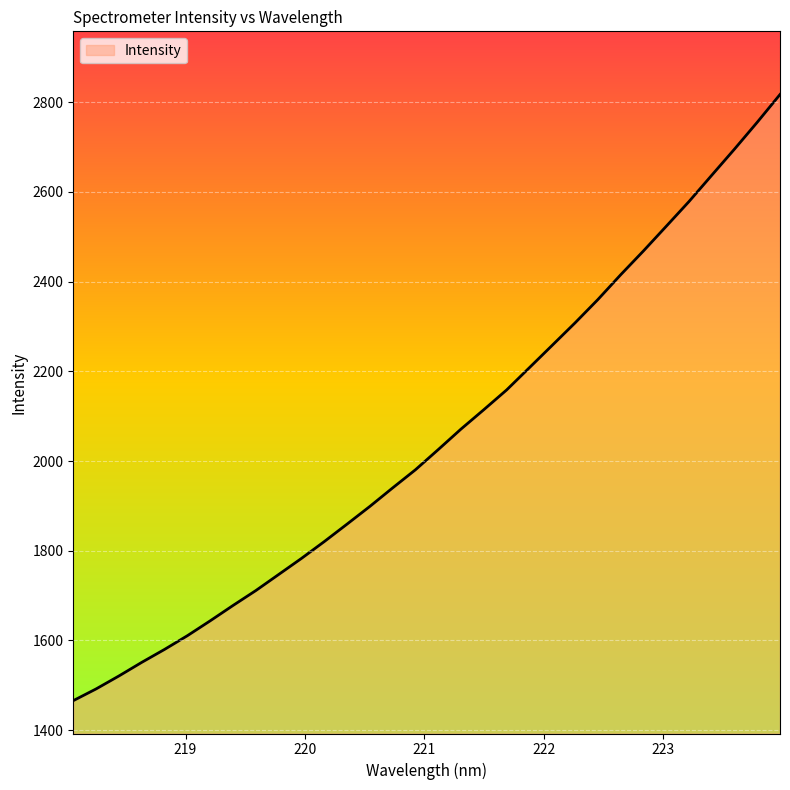

What is the smallest value displayed?

1465.7